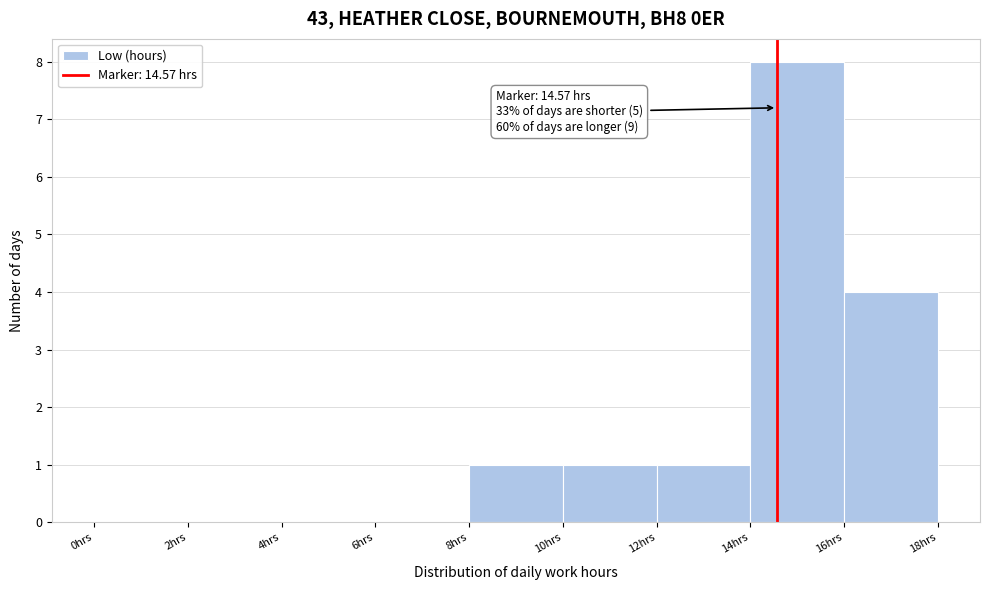

Which range on the x-axis has the tallest bar?

14 to 16